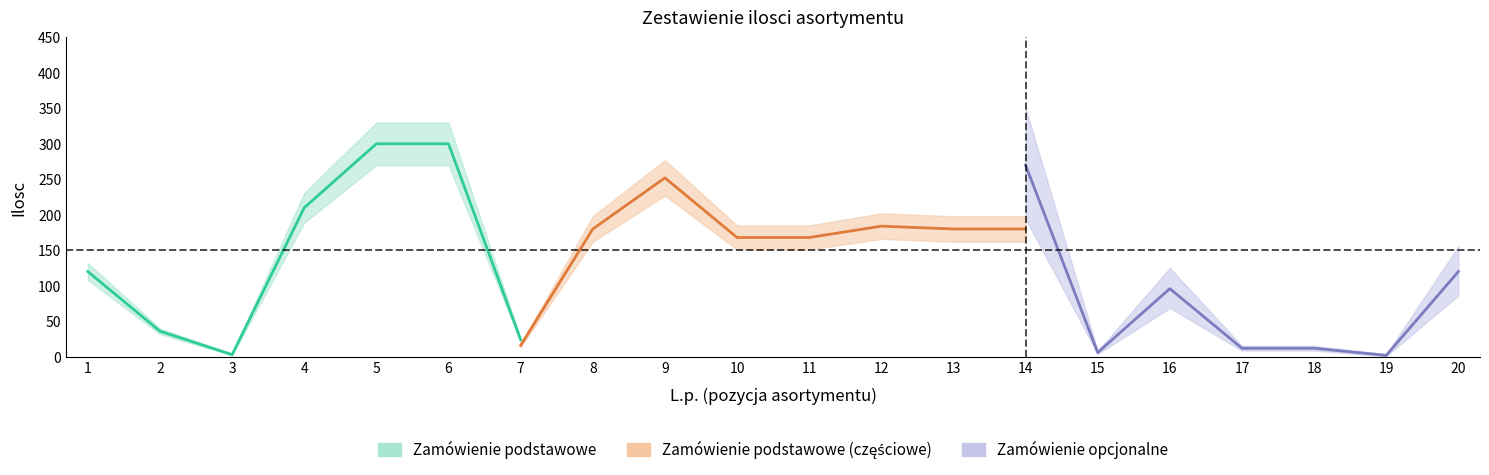

Is the value of Zamowienie_podstawowe_ilosc at 5 greater than the value of Zamowienie_opcjonalne_ilosc at 5?

Yes